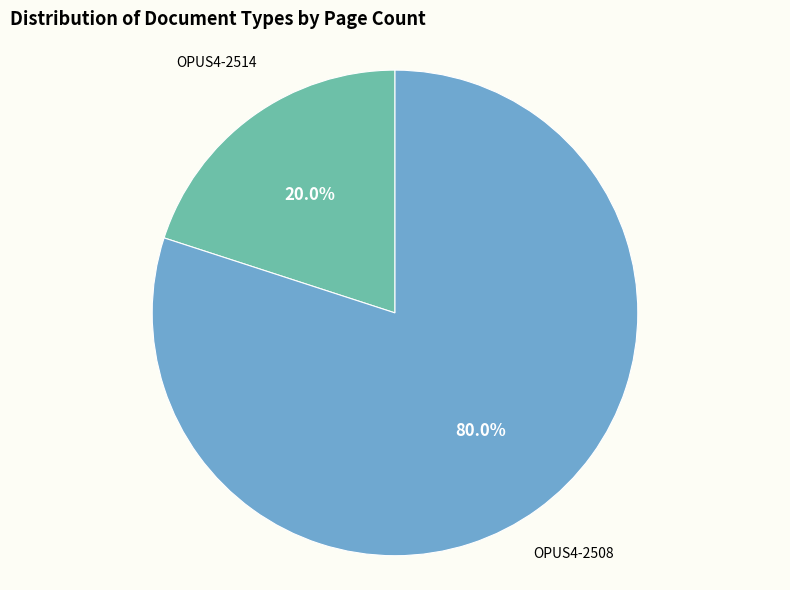

What percentage is the OPUS4-2508 slice, to the nearest percent?

80%